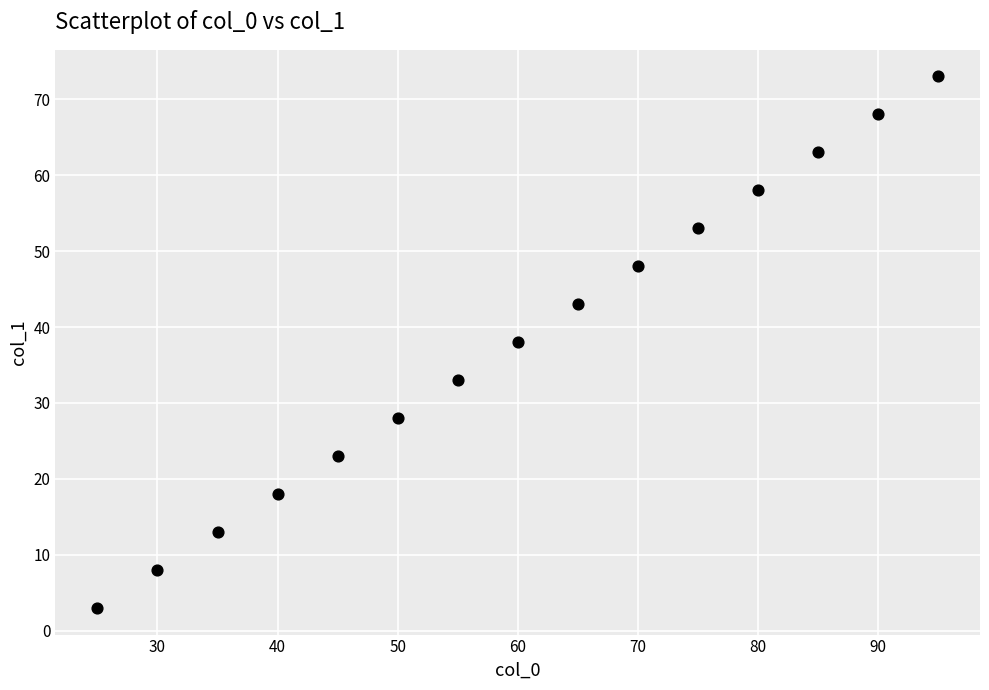

What is the range of Y values (max minus min)?

70